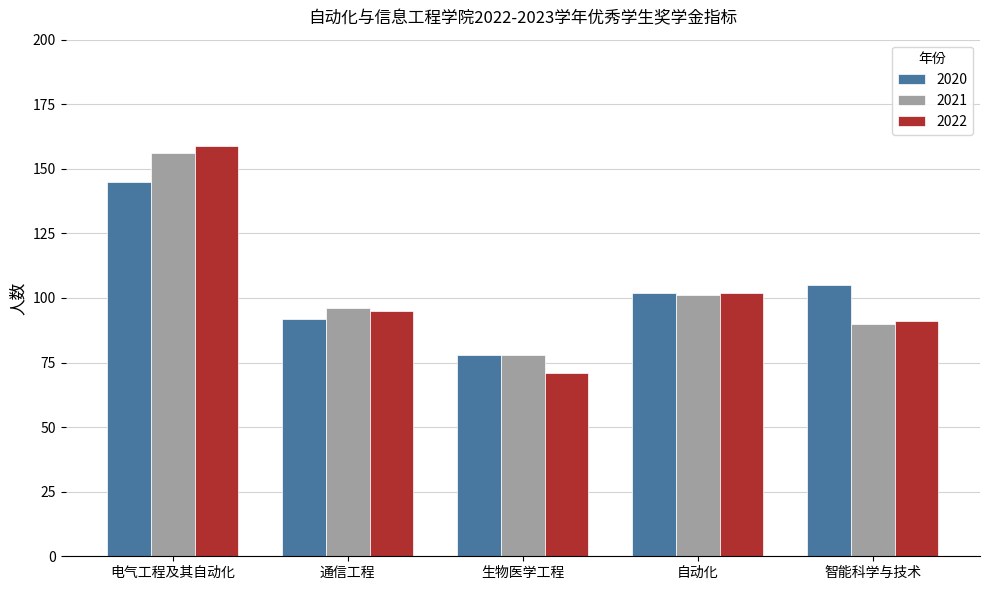

Which series has the largest range (max minus min)?

2022